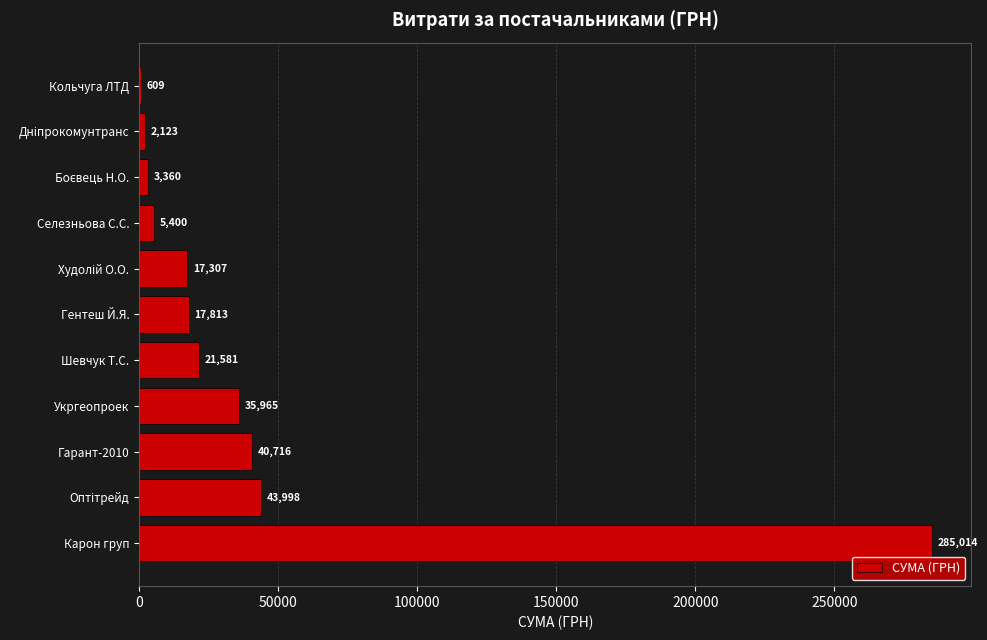

True or false: the data shows 17813.0 at Гентеш Й.Я..

True